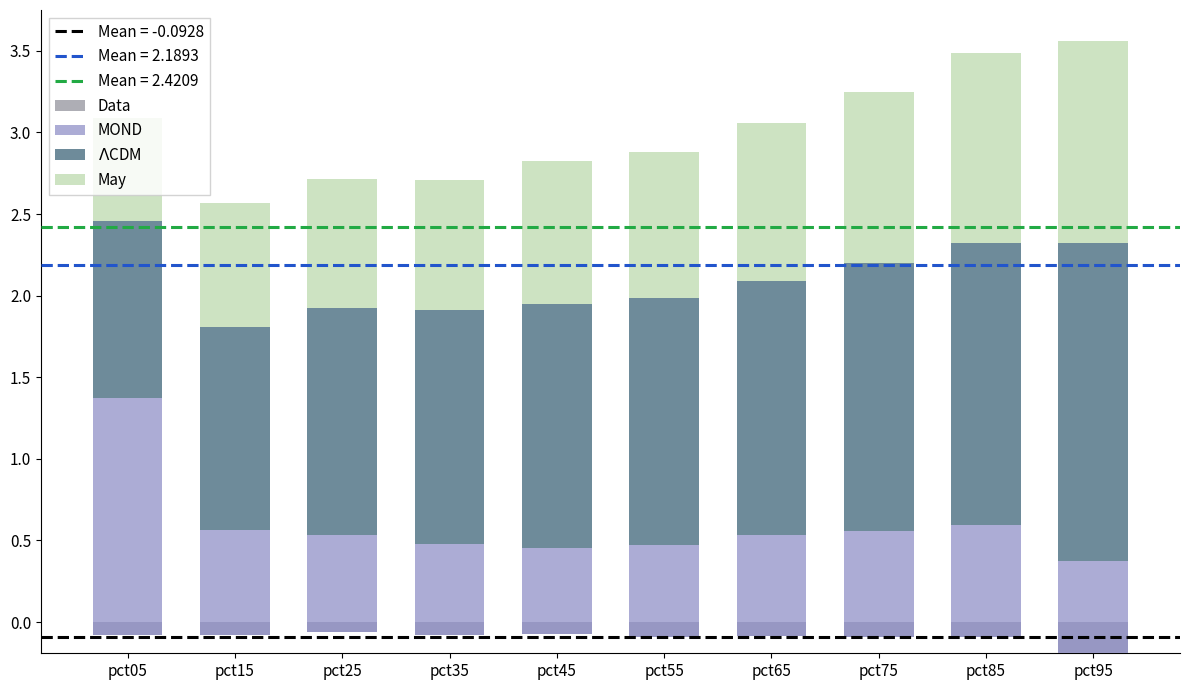

Rank the series by their maximum value, from lowest to highest.

Data, May, MOND, $\Lambda$CDM